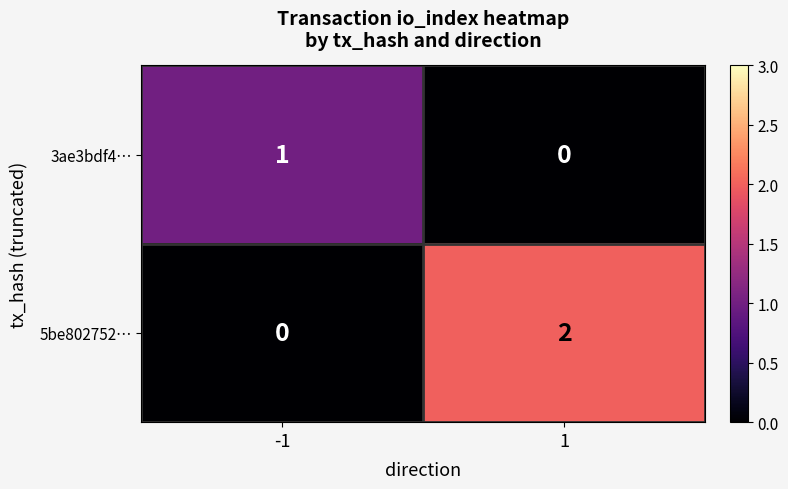

Between -1 and 1, which series saw the biggest shift?

5be802752…